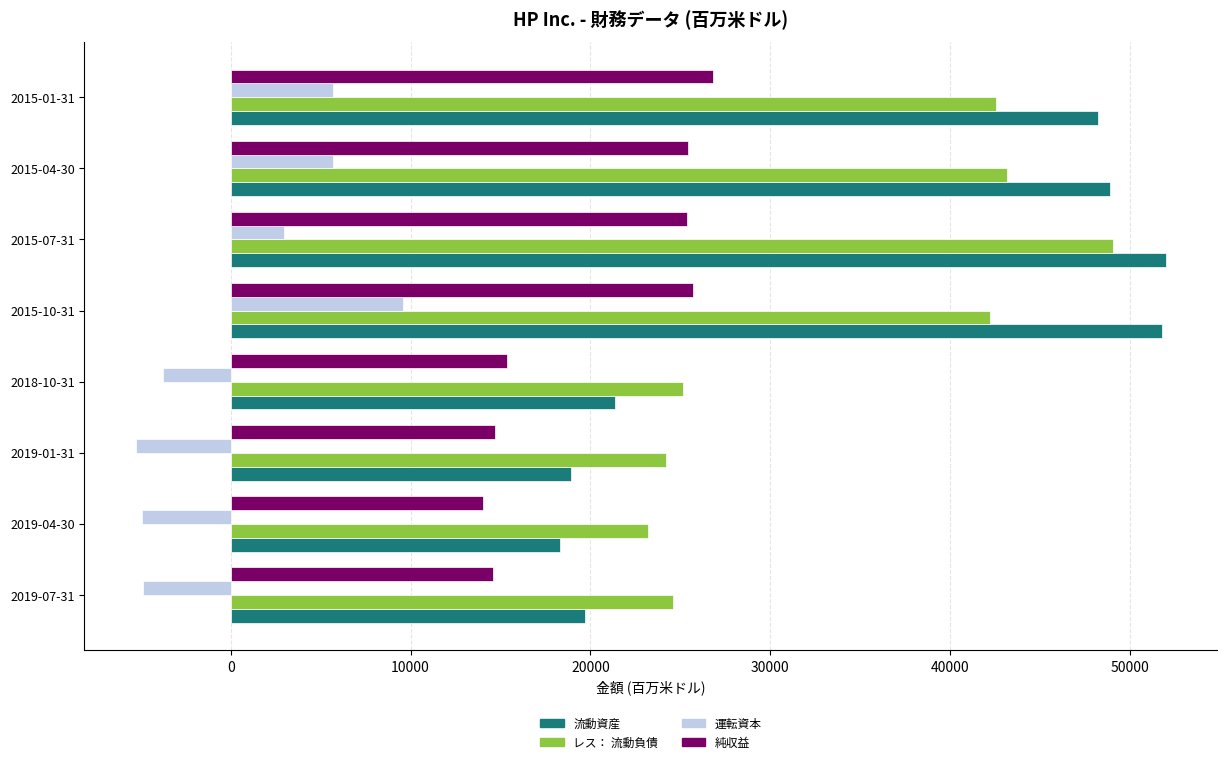

At which label does レス： 流動負債 reach its peak?

2015-07-31